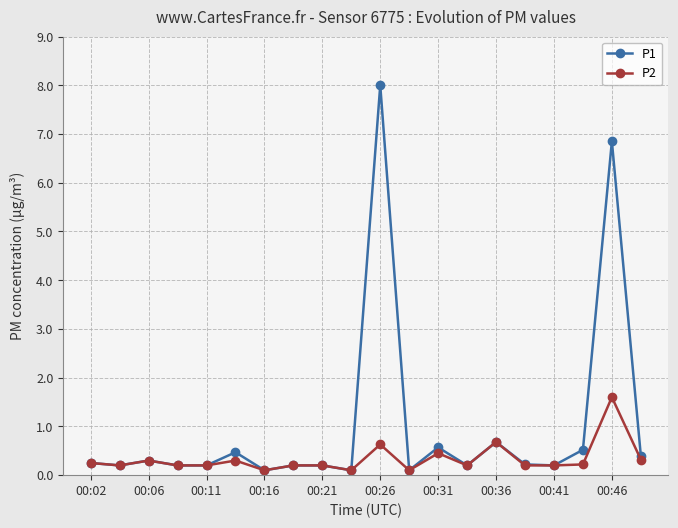

What is the highest value of the P2 series?

1.6